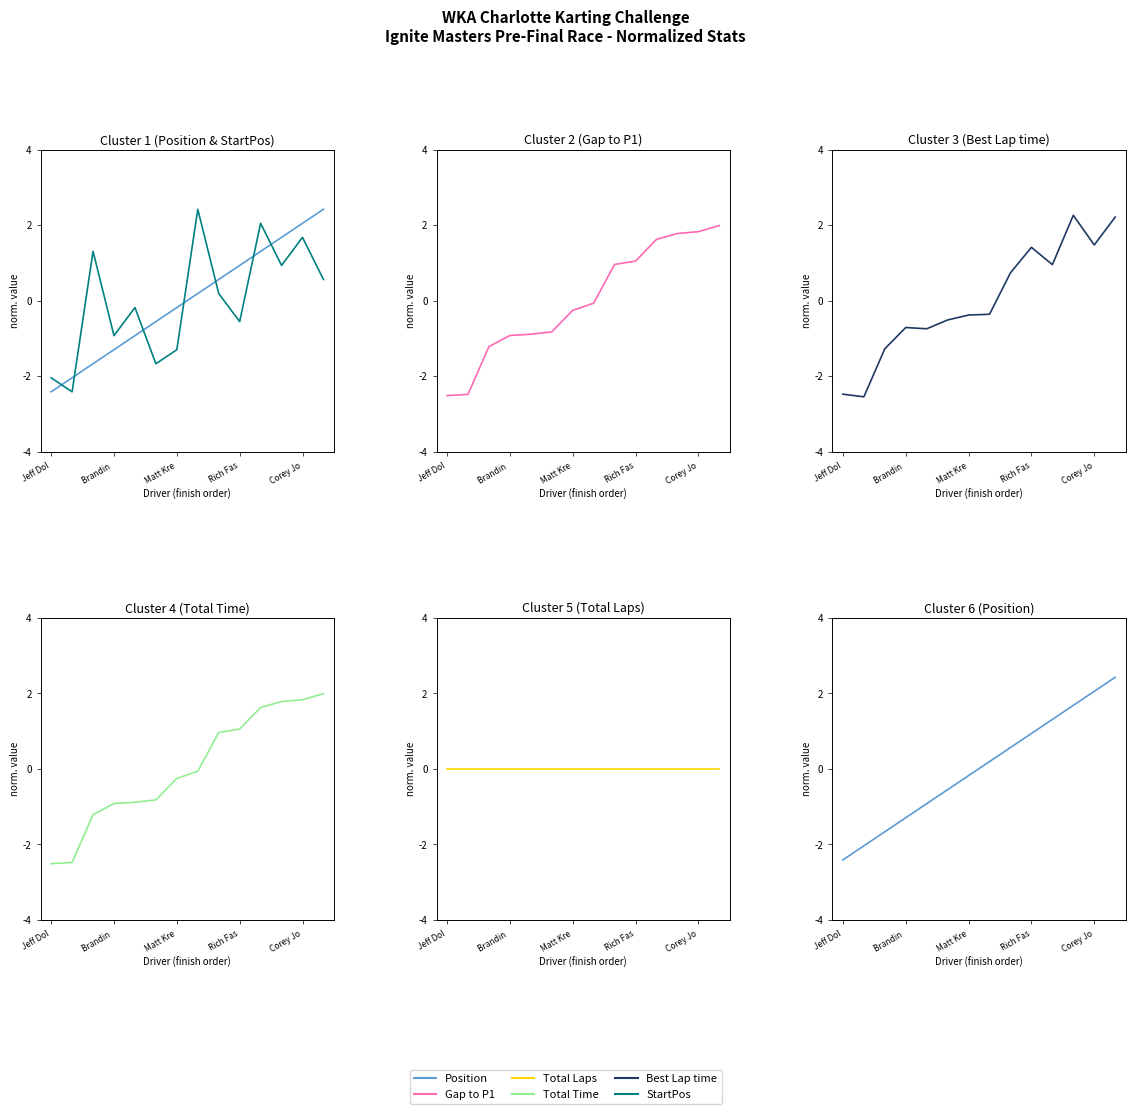

Between 7 and 13, which series saw the biggest shift?

Best Lap time